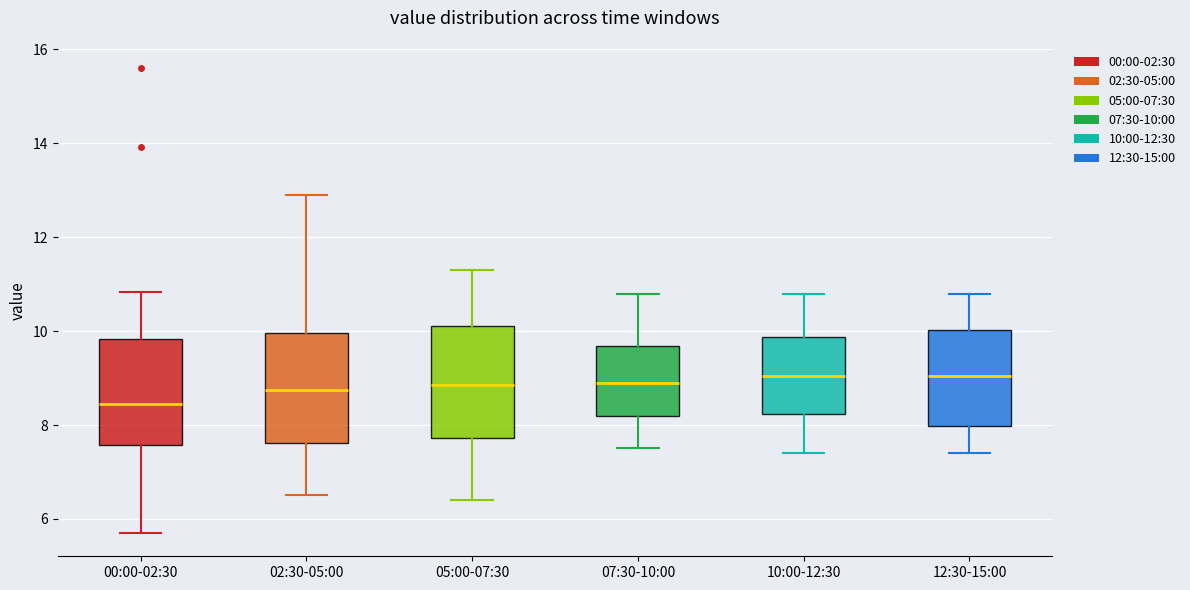

Reading left to right, transcribe this box plot: for each box, give where its median line is, the range the box spans, and where its two whiskers end, as read against the y-axis. The values are not printed on the chart, so give them approximately, as read against the axis.

00:00-02:30: median 8.4, box 7.6 to 9.8, whiskers 5.8 to 10.8
02:30-05:00: median 8.8, box 7.6 to 10.0, whiskers 6.6 to 13.0
05:00-07:30: median 8.8, box 7.8 to 10.2, whiskers 6.4 to 11.4
07:30-10:00: median 9.0, box 8.2 to 9.6, whiskers 7.6 to 10.8
10:00-12:30: median 9.0, box 8.2 to 9.8, whiskers 7.4 to 10.8
12:30-15:00: median 9.0, box 8.0 to 10.0, whiskers 7.4 to 10.8